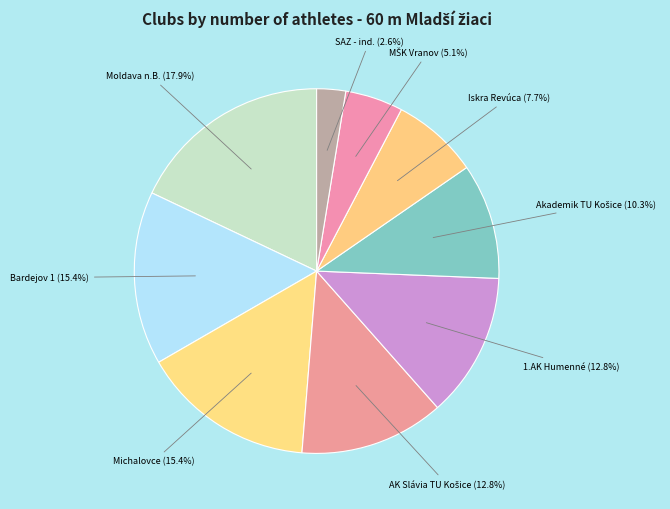

Is there any slice that represents more than half of the pie?

No